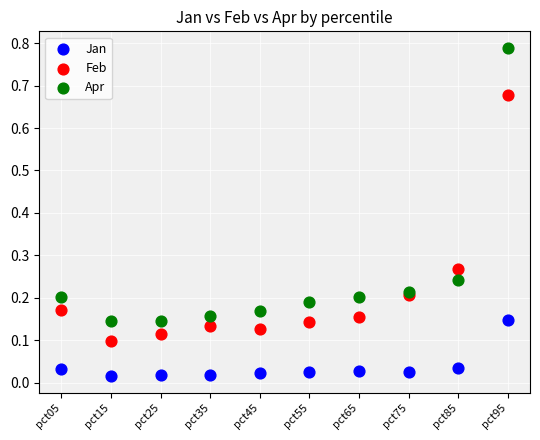

Which series contains the highest Y value?

Apr